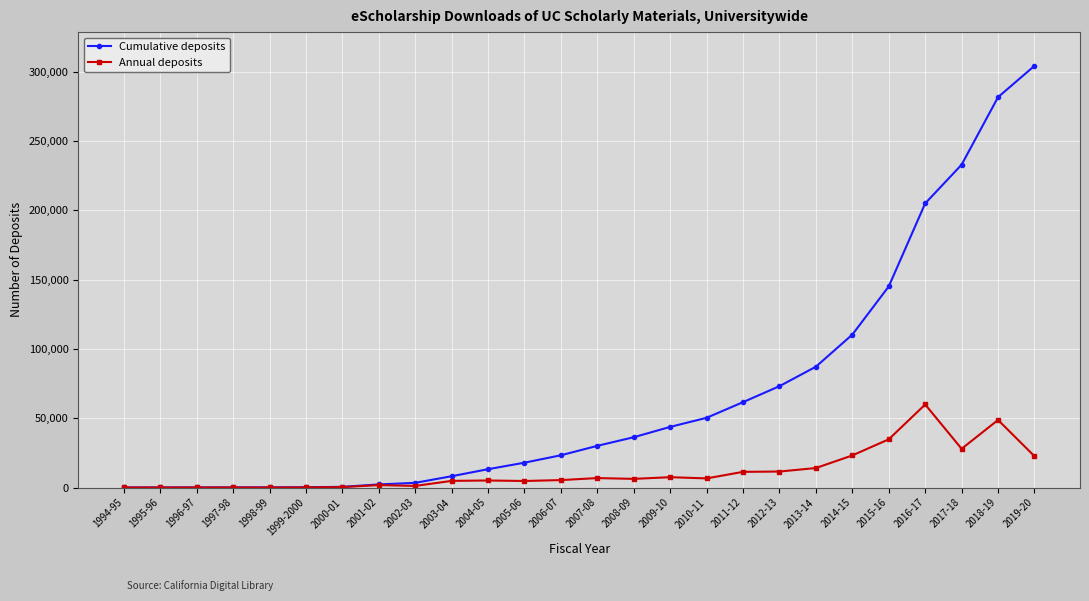

List the series in order of their overall mean, highest first.

Cumulative deposits, Annual deposits